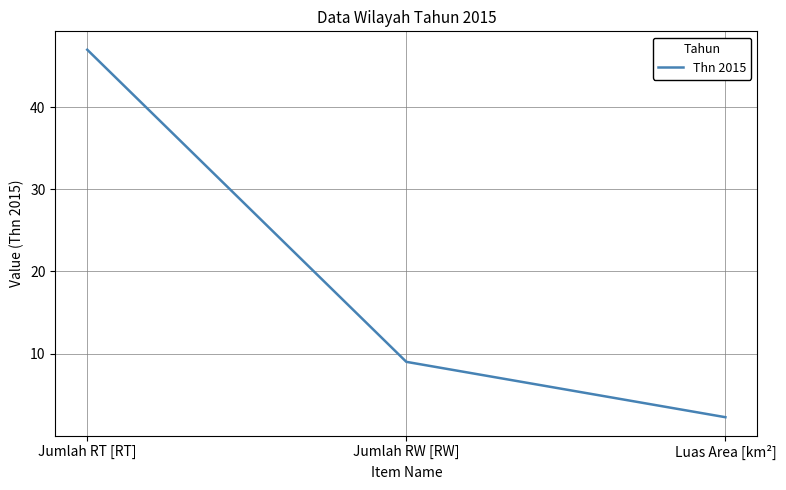

Reading left to right, transcribe all the data shown in this chart.

47.0	9.0	2.3